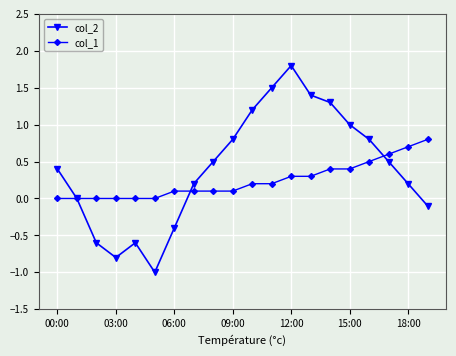

After their last crossing, which series has the higher values: col_1 or col_2?

col_1